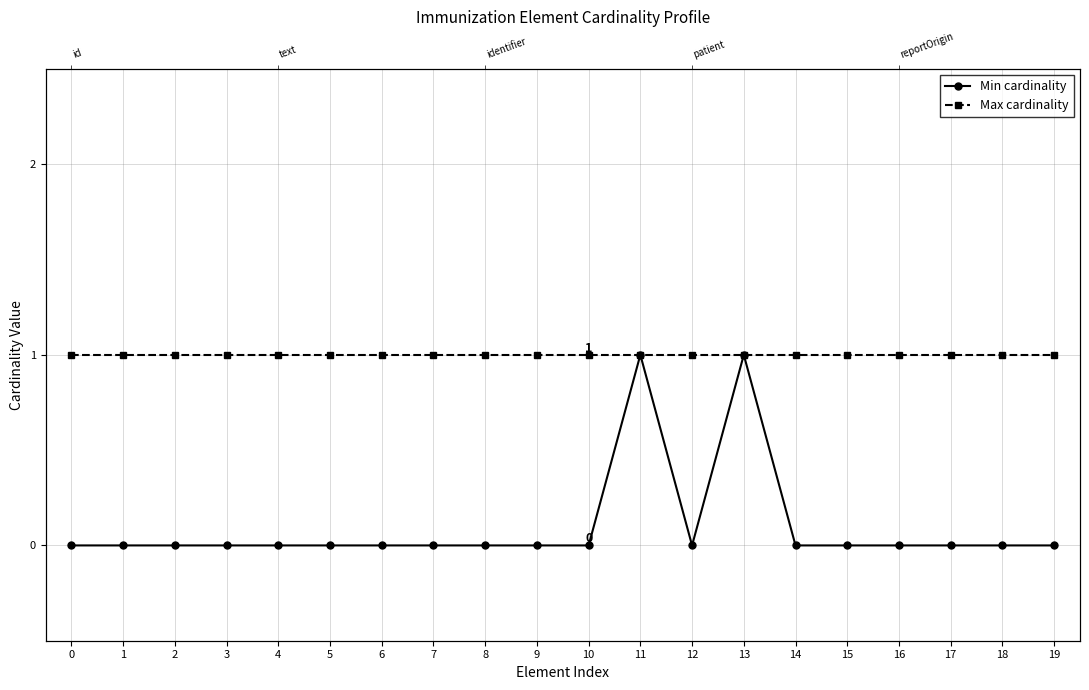

List the series in order of their peak value, highest first.

Min cardinality, Max cardinality